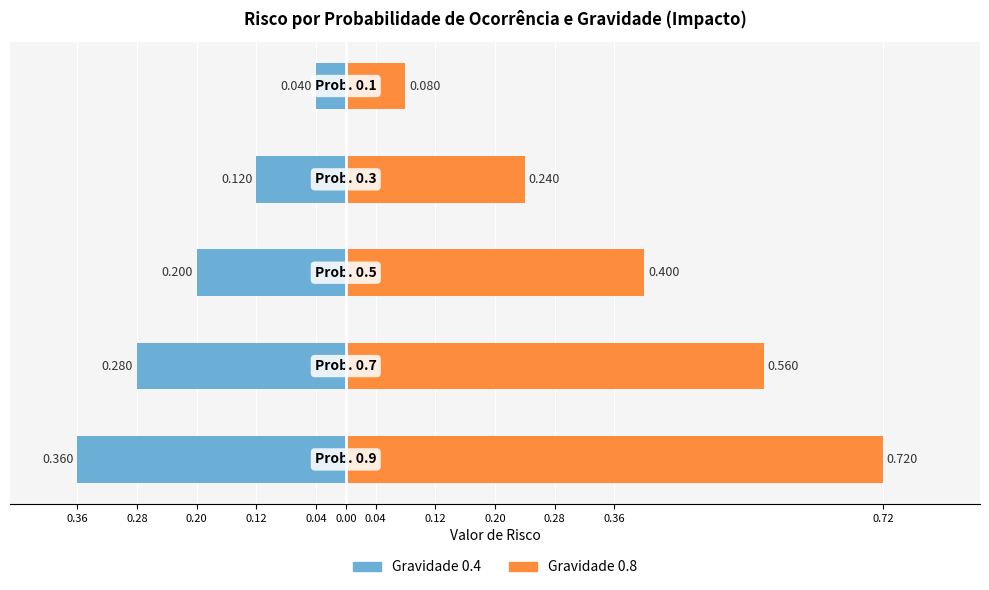

How many series are shown in this chart?

2